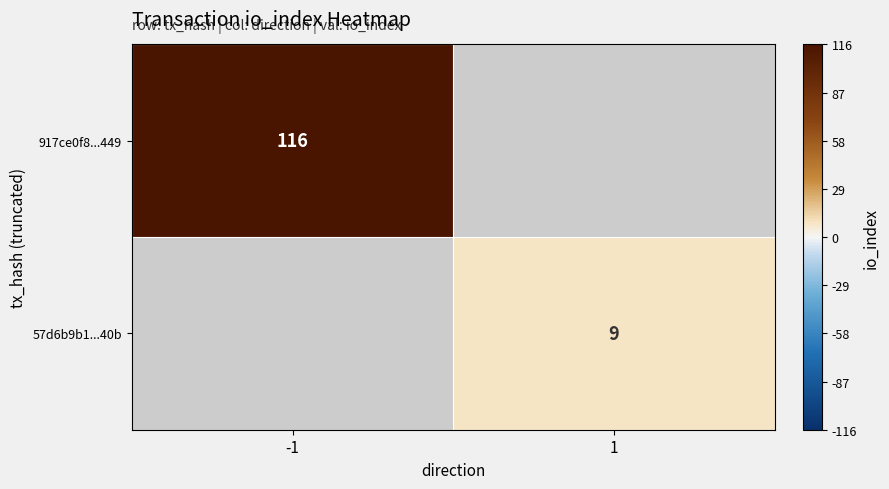

Is it true that 57d6b9b1...40b equals 16 at 1?

False